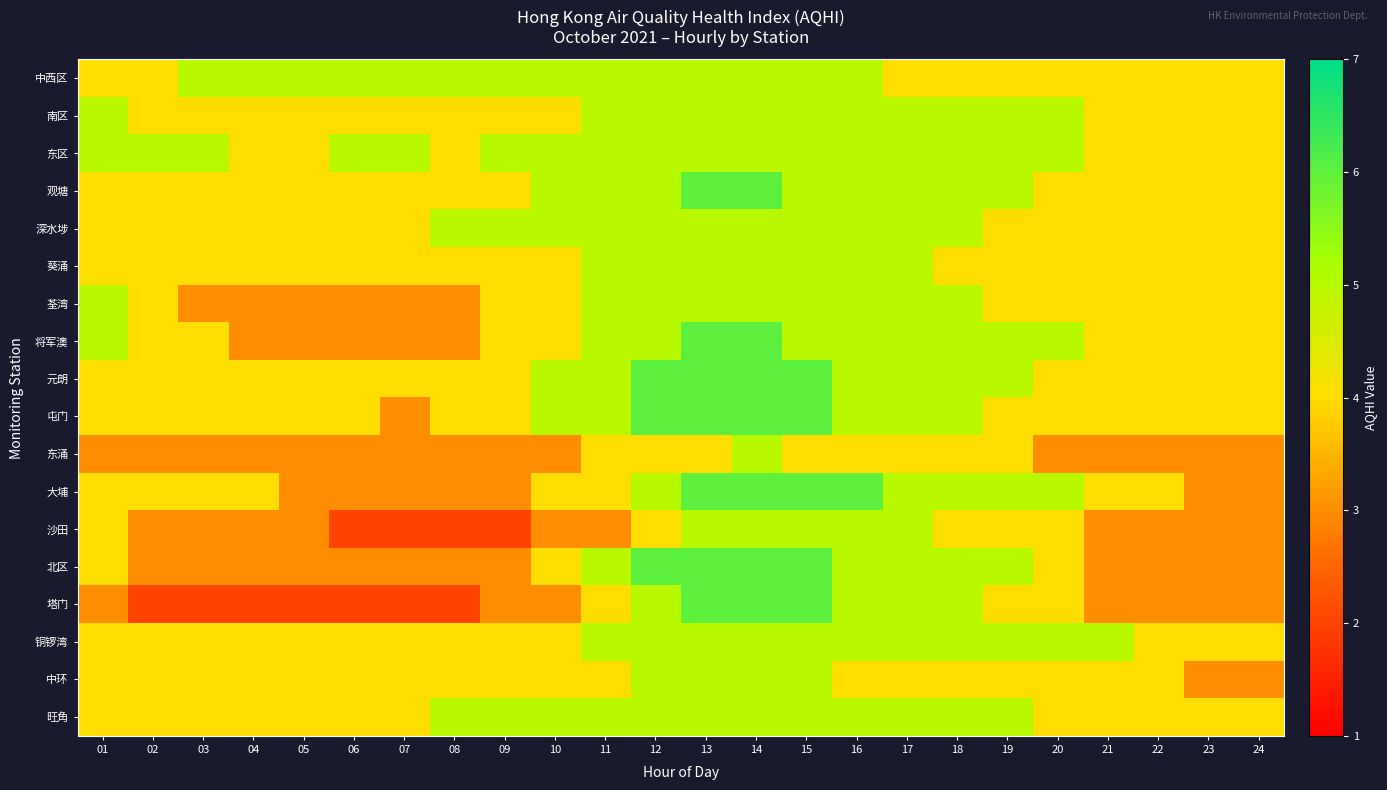

Reading left to right, list all the values displayed in this chart.

中西区: 01=4	02=4	03=5	04=5	05=5	06=5	07=5	08=5	09=5	10=5	11=5	12=5	13=5	14=5	15=5	16=5	17=4	18=4	19=4	20=4	21=4	22=4	23=4	24=4
南区: 01=5	02=4	03=4	04=4	05=4	06=4	07=4	08=4	09=4	10=4	11=5	12=5	13=5	14=5	15=5	16=5	17=5	18=5	19=5	20=5	21=4	22=4	23=4	24=4
东区: 01=5	02=5	03=5	04=4	05=4	06=5	07=5	08=4	09=5	10=5	11=5	12=5	13=5	14=5	15=5	16=5	17=5	18=5	19=5	20=5	21=4	22=4	23=4	24=4
观塘: 01=4	02=4	03=4	04=4	05=4	06=4	07=4	08=4	09=4	10=5	11=5	12=5	13=6	14=6	15=5	16=5	17=5	18=5	19=5	20=4	21=4	22=4	23=4	24=4
深水埗: 01=4	02=4	03=4	04=4	05=4	06=4	07=4	08=5	09=5	10=5	11=5	12=5	13=5	14=5	15=5	16=5	17=5	18=5	19=4	20=4	21=4	22=4	23=4	24=4
葵涌: 01=4	02=4	03=4	04=4	05=4	06=4	07=4	08=4	09=4	10=4	11=5	12=5	13=5	14=5	15=5	16=5	17=5	18=4	19=4	20=4	21=4	22=4	23=4	24=4
荃湾: 01=5	02=4	03=3	04=3	05=3	06=3	07=3	08=3	09=4	10=4	11=5	12=5	13=5	14=5	15=5	16=5	17=5	18=5	19=4	20=4	21=4	22=4	23=4	24=4
将军澳: 01=5	02=4	03=4	04=3	05=3	06=3	07=3	08=3	09=4	10=4	11=5	12=5	13=6	14=6	15=5	16=5	17=5	18=5	19=5	20=5	21=4	22=4	23=4	24=4
元朗: 01=4	02=4	03=4	04=4	05=4	06=4	07=4	08=4	09=4	10=5	11=5	12=6	13=6	14=6	15=6	16=5	17=5	18=5	19=5	20=4	21=4	22=4	23=4	24=4
屯门: 01=4	02=4	03=4	04=4	05=4	06=4	07=3	08=4	09=4	10=5	11=5	12=6	13=6	14=6	15=6	16=5	17=5	18=5	19=4	20=4	21=4	22=4	23=4	24=4
东涌: 01=3	02=3	03=3	04=3	05=3	06=3	07=3	08=3	09=3	10=3	11=4	12=4	13=4	14=5	15=4	16=4	17=4	18=4	19=4	20=3	21=3	22=3	23=3	24=3
大埔: 01=4	02=4	03=4	04=4	05=3	06=3	07=3	08=3	09=3	10=4	11=4	12=5	13=6	14=6	15=6	16=6	17=5	18=5	19=5	20=5	21=4	22=4	23=3	24=3
沙田: 01=4	02=3	03=3	04=3	05=3	06=2	07=2	08=2	09=2	10=3	11=3	12=4	13=5	14=5	15=5	16=5	17=5	18=4	19=4	20=4	21=3	22=3	23=3	24=3
北区: 01=4	02=3	03=3	04=3	05=3	06=3	07=3	08=3	09=3	10=4	11=5	12=6	13=6	14=6	15=6	16=5	17=5	18=5	19=5	20=4	21=3	22=3	23=3	24=3
塔门: 01=3	02=2	03=2	04=2	05=2	06=2	07=2	08=2	09=3	10=3	11=4	12=5	13=6	14=6	15=6	16=5	17=5	18=5	19=4	20=4	21=3	22=3	23=3	24=3
铜锣湾: 01=4	02=4	03=4	04=4	05=4	06=4	07=4	08=4	09=4	10=4	11=5	12=5	13=5	14=5	15=5	16=5	17=5	18=5	19=5	20=5	21=5	22=4	23=4	24=4
中环: 01=4	02=4	03=4	04=4	05=4	06=4	07=4	08=4	09=4	10=4	11=4	12=5	13=5	14=5	15=5	16=4	17=4	18=4	19=4	20=4	21=4	22=4	23=3	24=3
旺角: 01=4	02=4	03=4	04=4	05=4	06=4	07=4	08=5	09=5	10=5	11=5	12=5	13=5	14=5	15=5	16=5	17=5	18=5	19=5	20=4	21=4	22=4	23=4	24=4